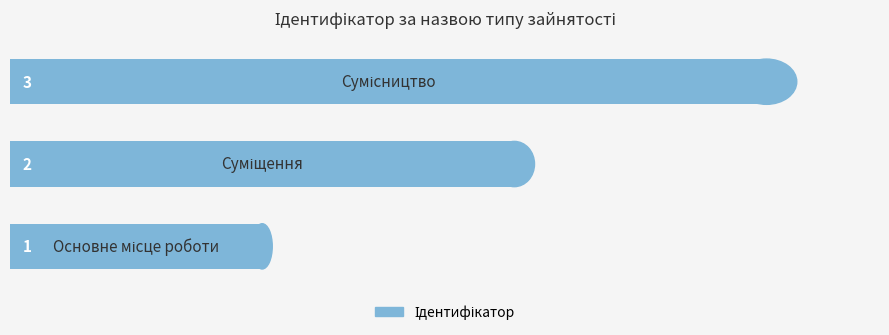

What is the maximum value shown in the chart?

3